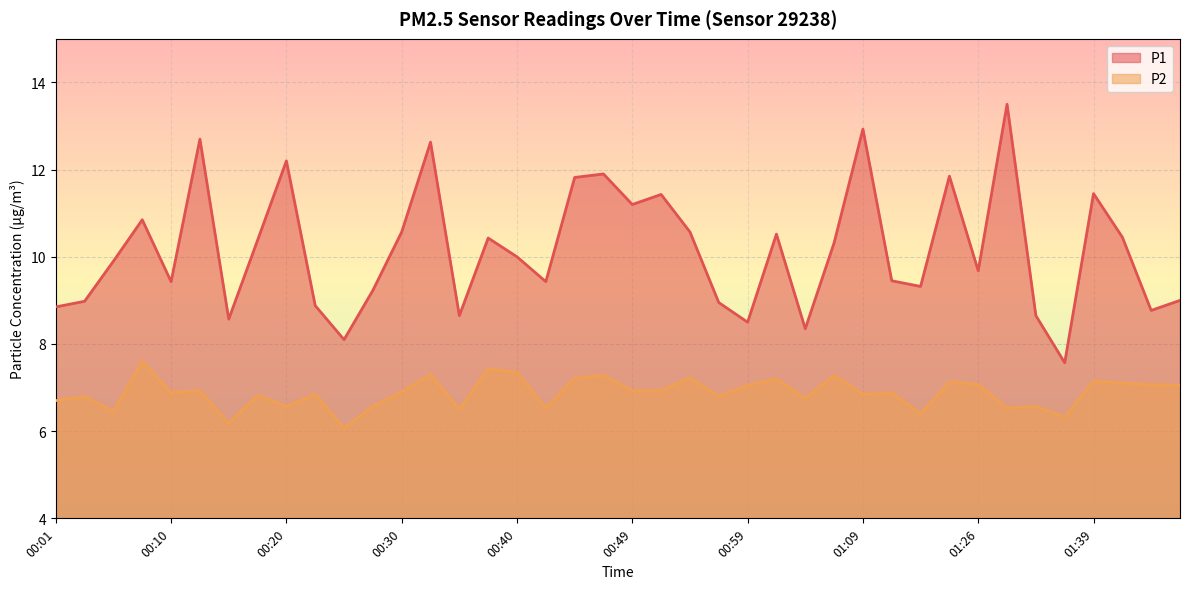

The value of P2 at 01:28 is 10.5. True or false?

False